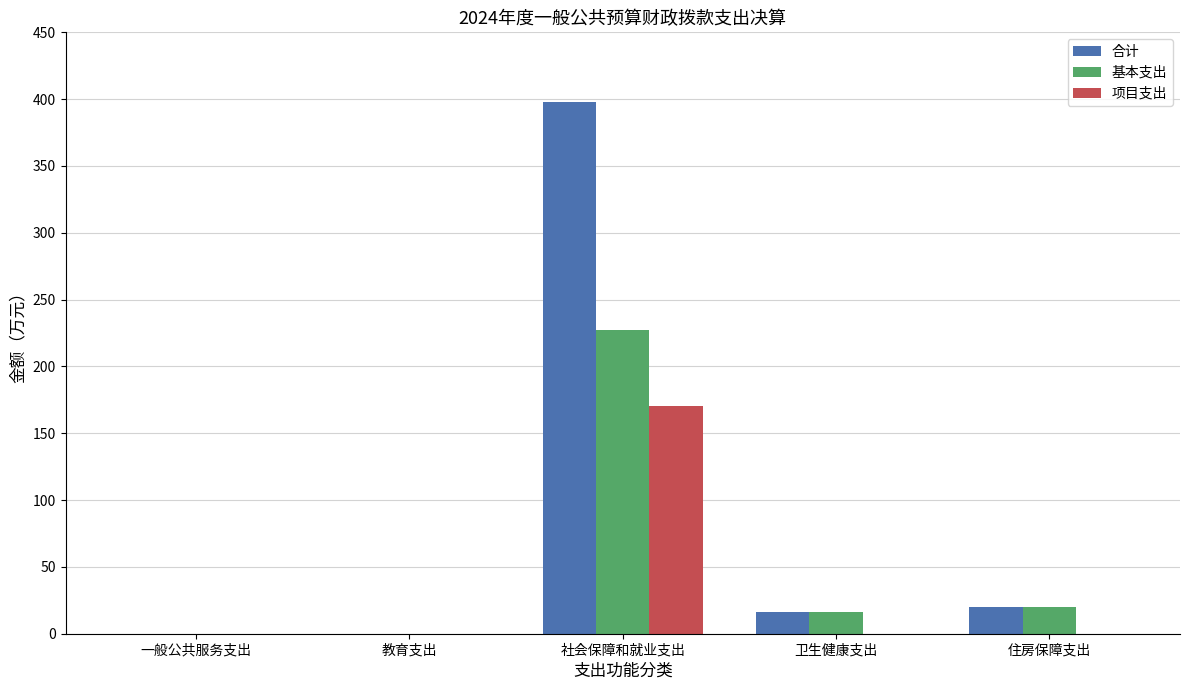

What is the sum of all 基本支出 values?

263.9